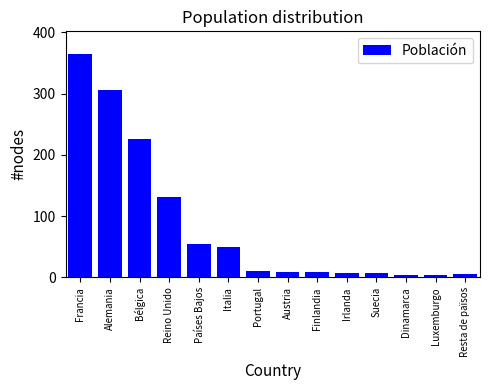

What is the change in value from Bélgica to Austria?

-217